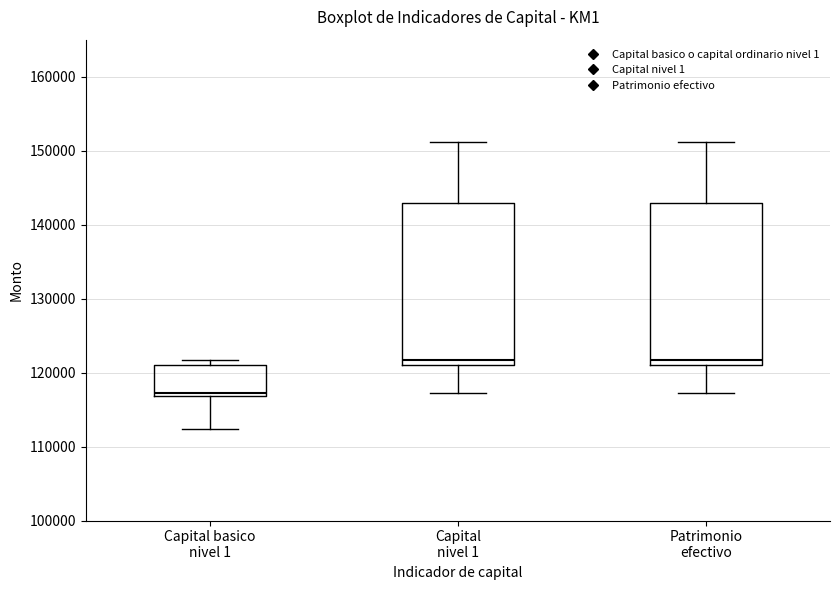

Reading left to right, transcribe this box plot: for each box, give where its median line is, the range the box spans, and where its two whiskers end, as read against the y-axis. The values are not printed on the chart, so give them approximately, as read against the axis.

Capital basico nivel 1: median 117000 (just above the box's lower edge), box 117000 to 121000, whiskers 112000 to 122000
Capital nivel 1: median 122000, box 121000 to 143000, whiskers 117000 to 151000
Patrimonio efectivo: median 122000, box 121000 to 143000, whiskers 117000 to 151000